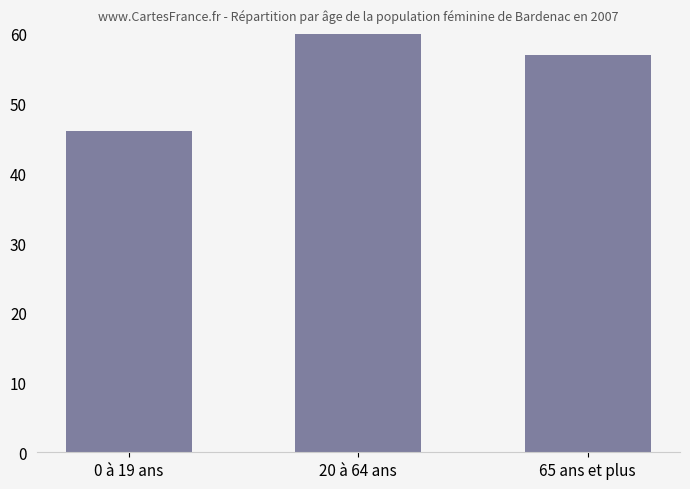

What is the label of the 1st bar from the left?

0 à 19 ans